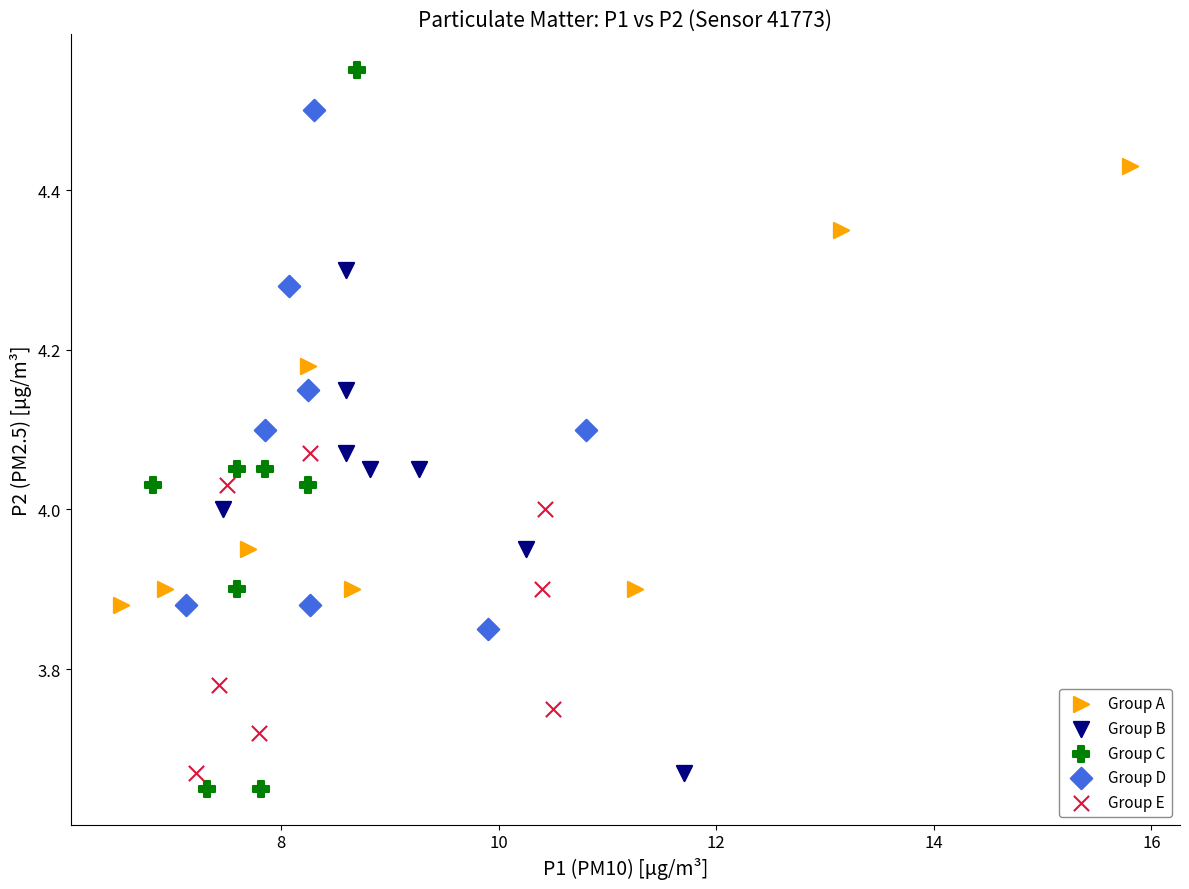

What are all the series names shown in the legend?

Group A, Group B, Group C, Group D, Group E